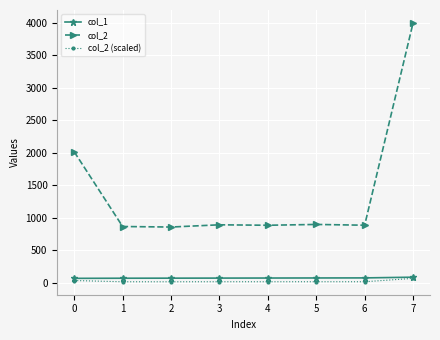

Which series has the largest range (max minus min)?

col_2